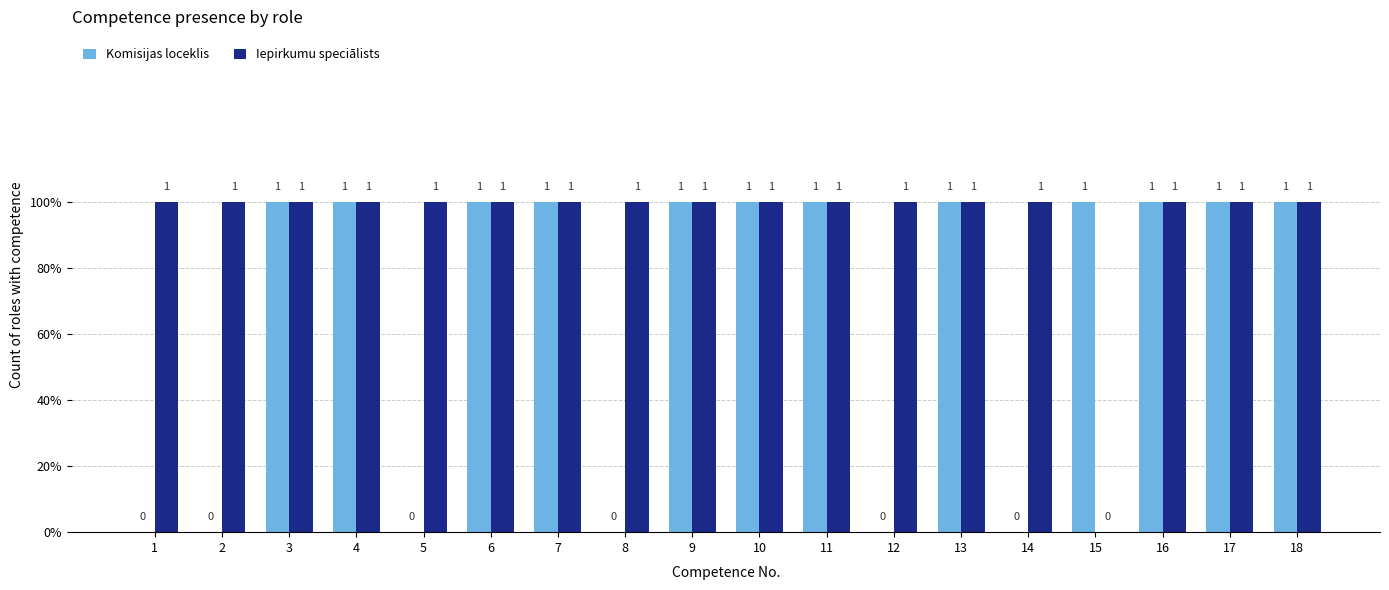

Read the Iepirkumu speciālists value at 17.

1